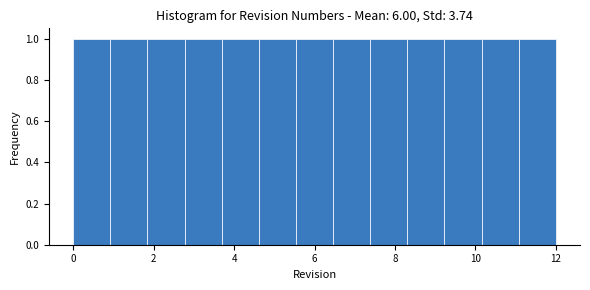

Reading left to right, list every bar in this chart as the range it spans on the x-axis followed by its height. Neither the bar edges nor the heights are printed on the chart, so give them approximately, as read against the axes.

0.0 to 1.0: 1
1.0 to 1.8: 1
1.8 to 2.8: 1
2.8 to 3.6: 1
3.6 to 4.6: 1
4.6 to 5.6: 1
5.6 to 6.4: 1
6.4 to 7.4: 1
7.4 to 8.4: 1
8.4 to 9.2: 1
9.2 to 10.2: 1
10.2 to 11.0: 1
11.0 to 12.0: 1